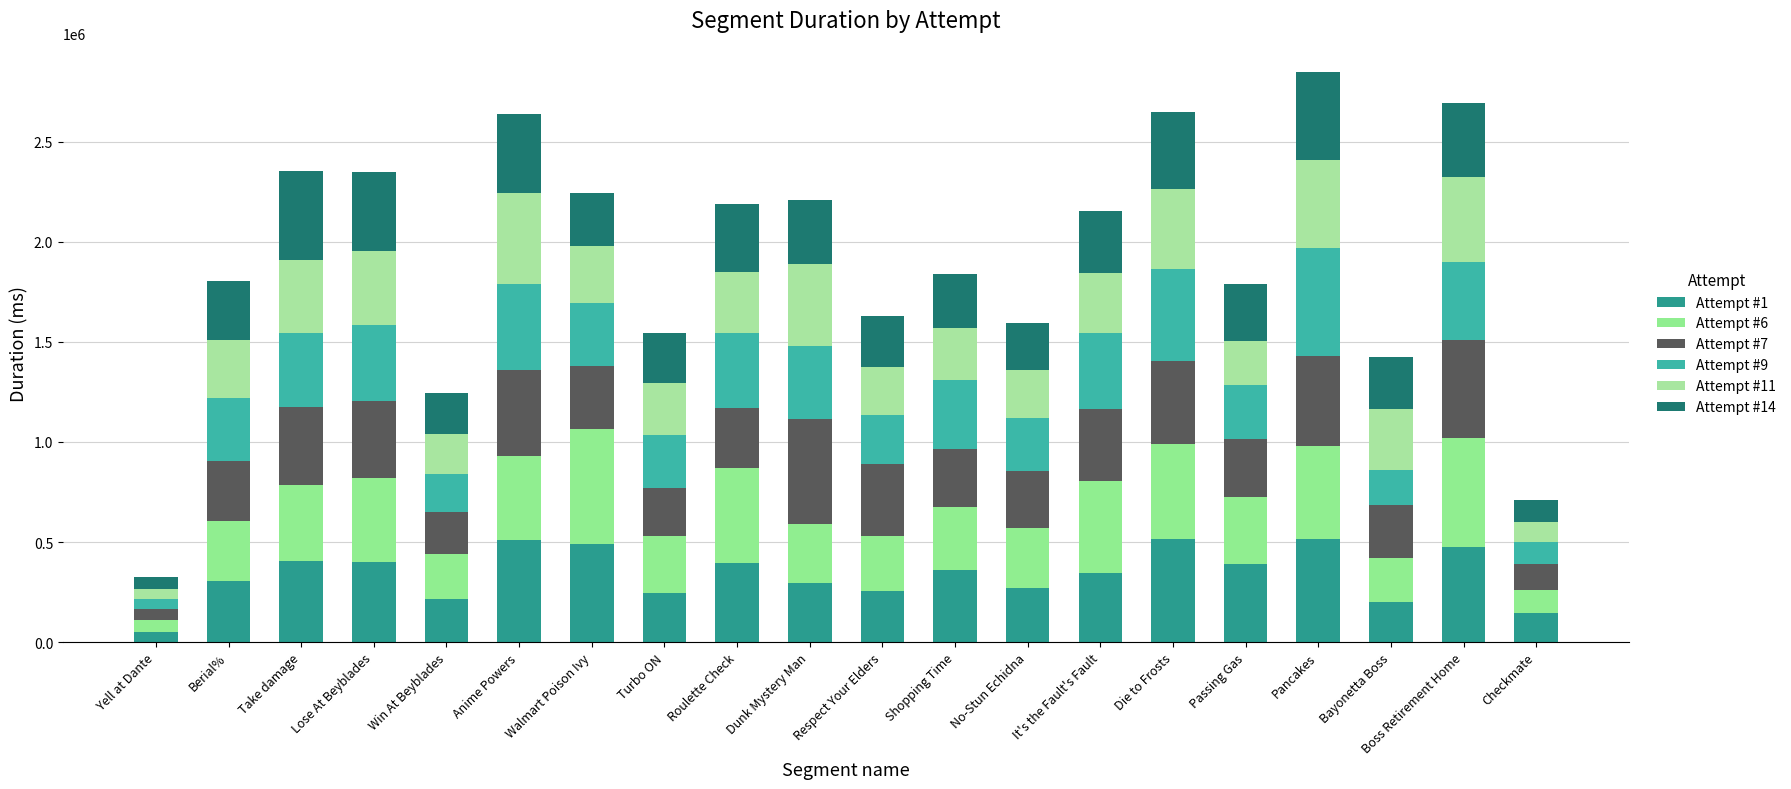

At how many categories does at least one series exceed 570811?

1